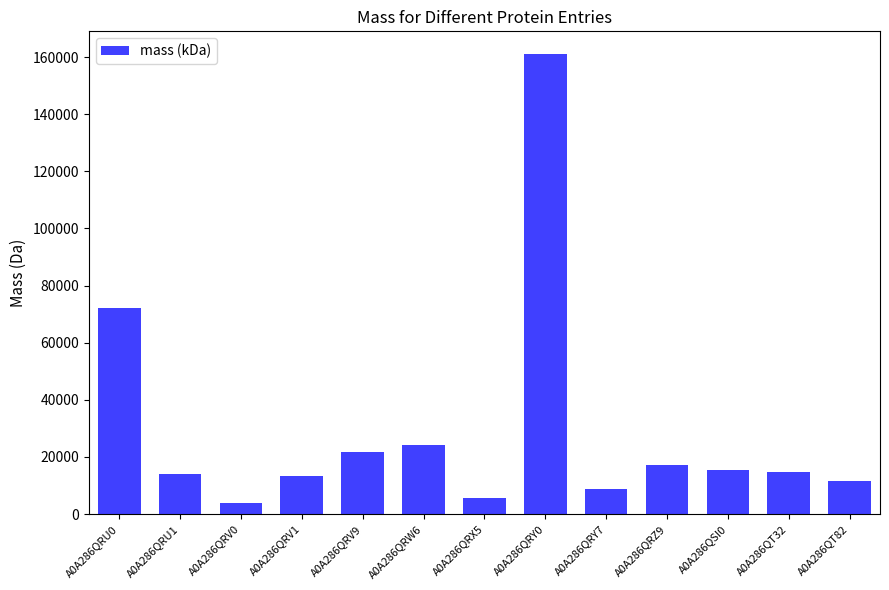

What is the ratio of the value at A0A286QRY0 to the value at A0A286QRV0?

40.9